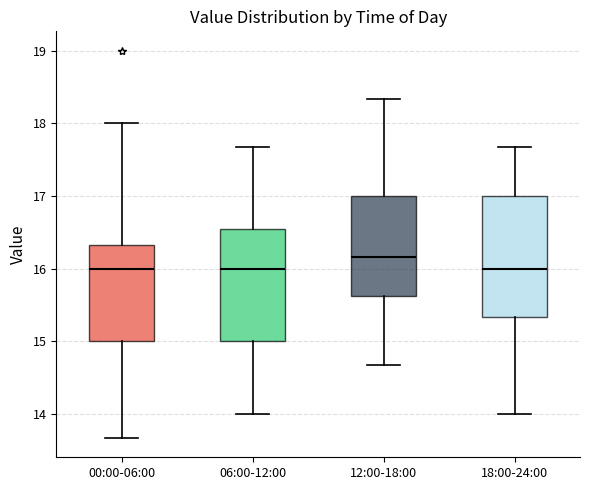

Which box is the tallest, from its lower edge to its upper edge?

18:00-24:00